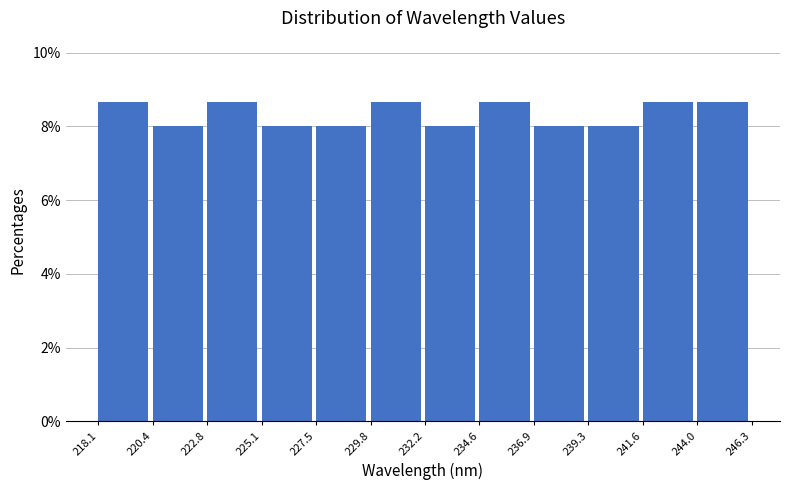

Reading left to right, list every bar in this chart as the range it spans on the x-axis followed by its height. The values are not printed on the chart, so give them approximately, as read against the axis.

218.1 to 220.4: 8.6
220.4 to 222.8: 8.0
222.8 to 225.1: 8.6
225.1 to 227.5: 8.0
227.5 to 229.8: 8.0
229.8 to 232.2: 8.6
232.2 to 234.6: 8.0
234.6 to 236.9: 8.6
236.9 to 239.3: 8.0
239.3 to 241.6: 8.0
241.6 to 244.0: 8.6
244.0 to 246.3: 8.6